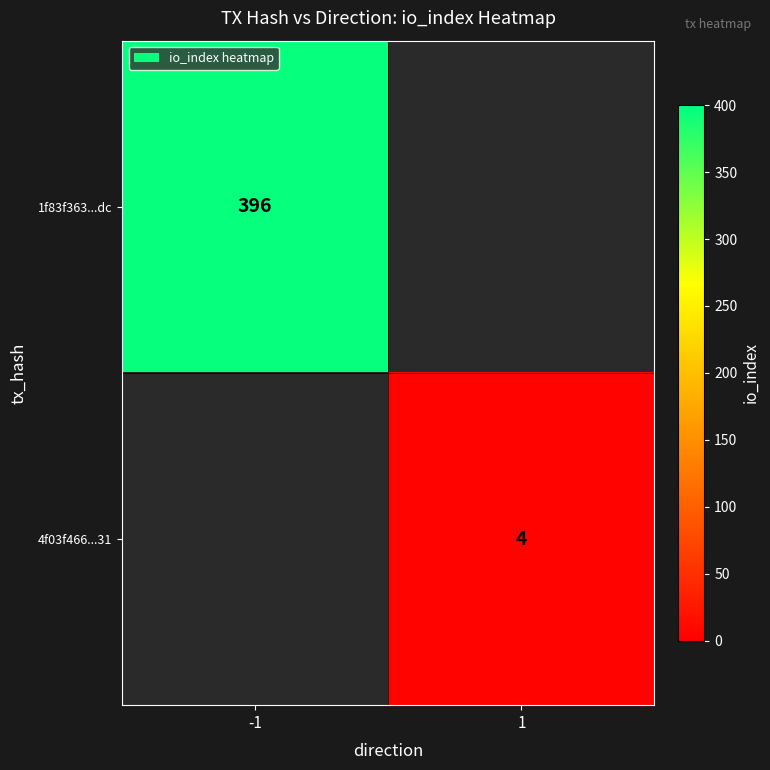

Count the number of categories in the chart.

2